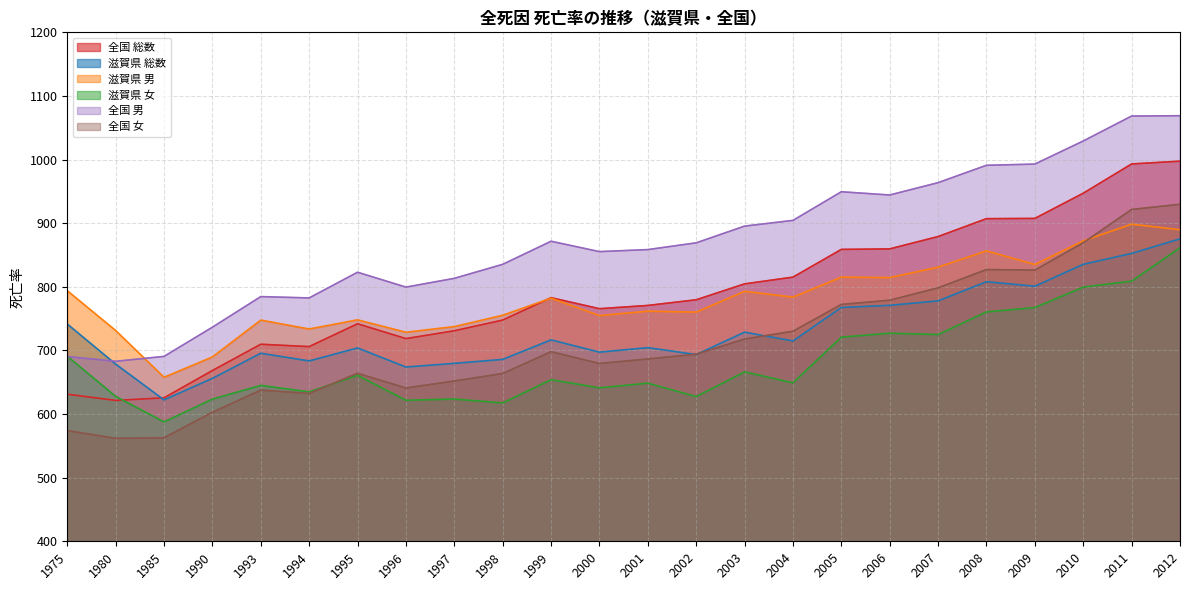

True or false: 全国 男 has more than 0 interior local peaks.

True